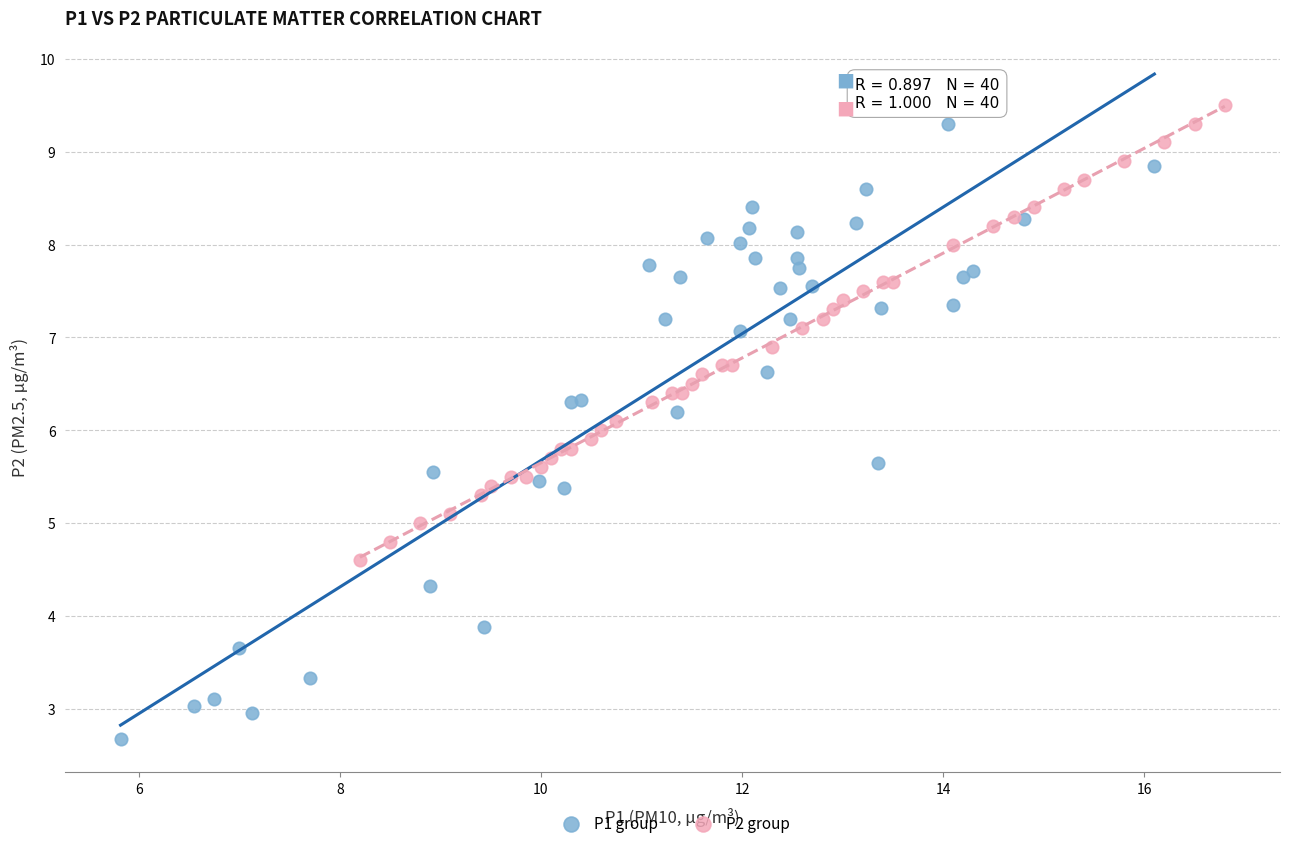

Which series has the widest spread of Y values?

P1 group